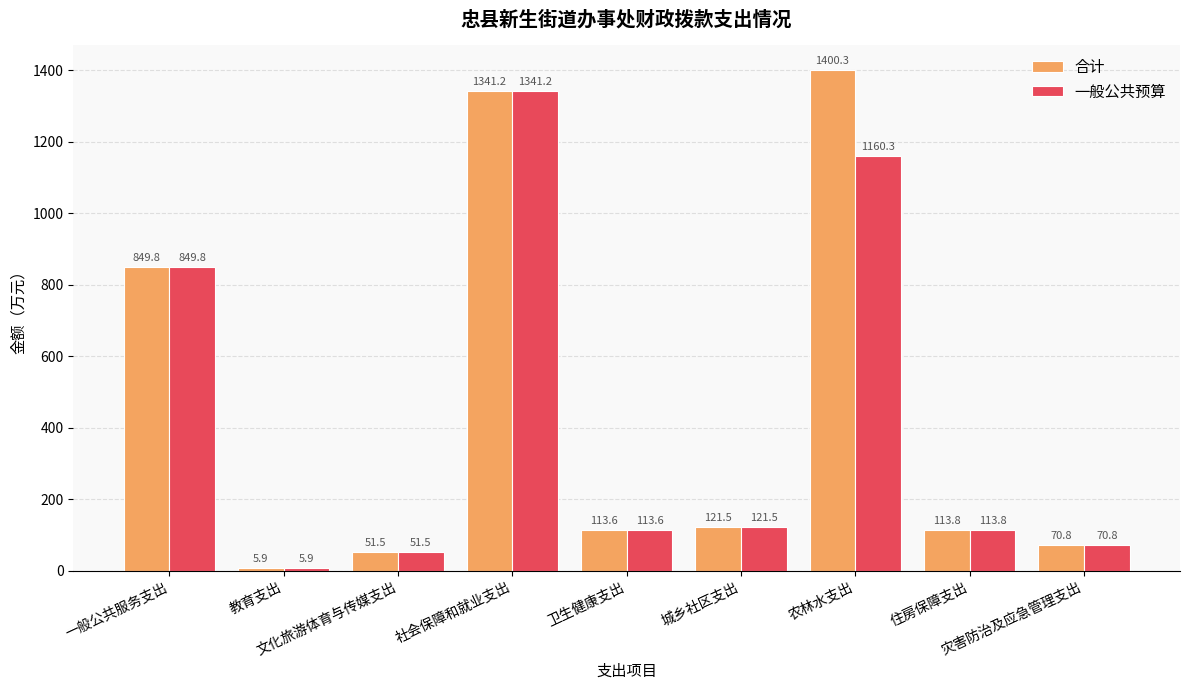

Which category has the lowest value across all series?

教育支出